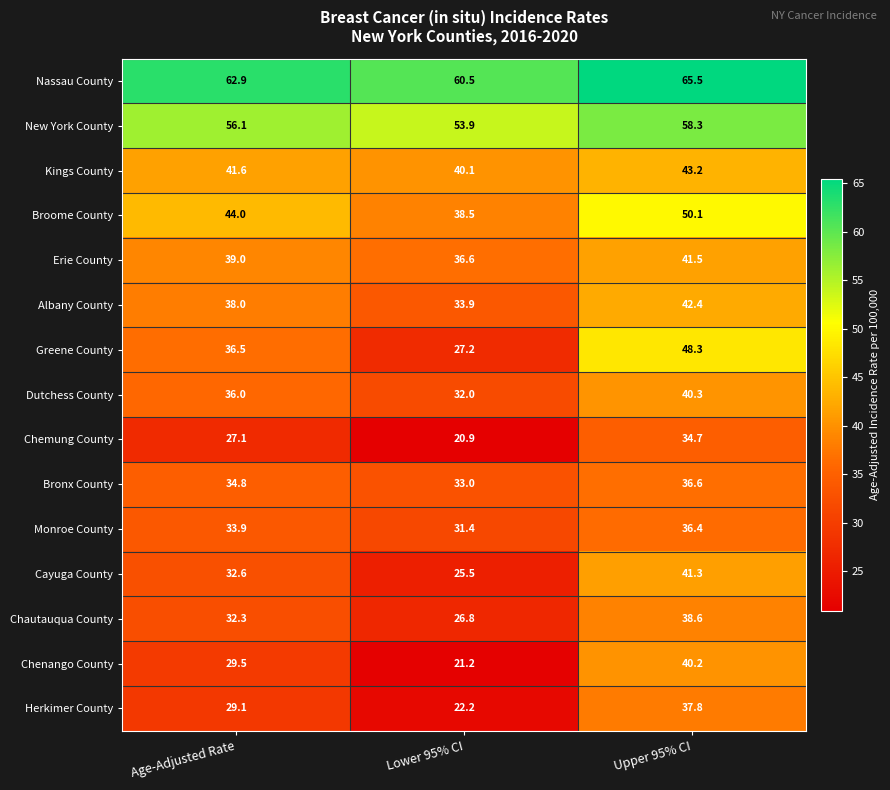

What is the greatest value displayed?

65.5